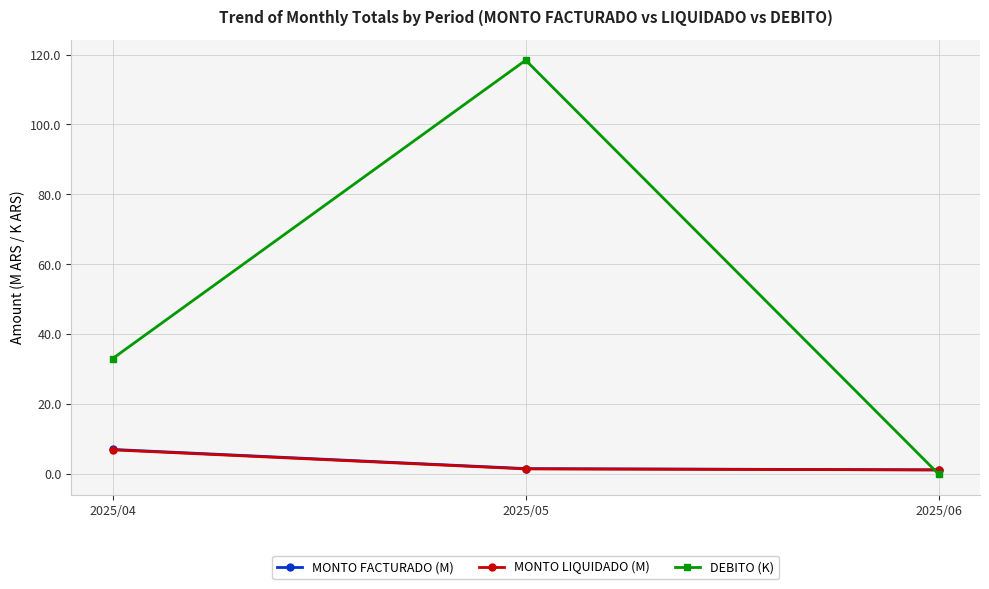

At how many categories does at least one series exceed 54?

1